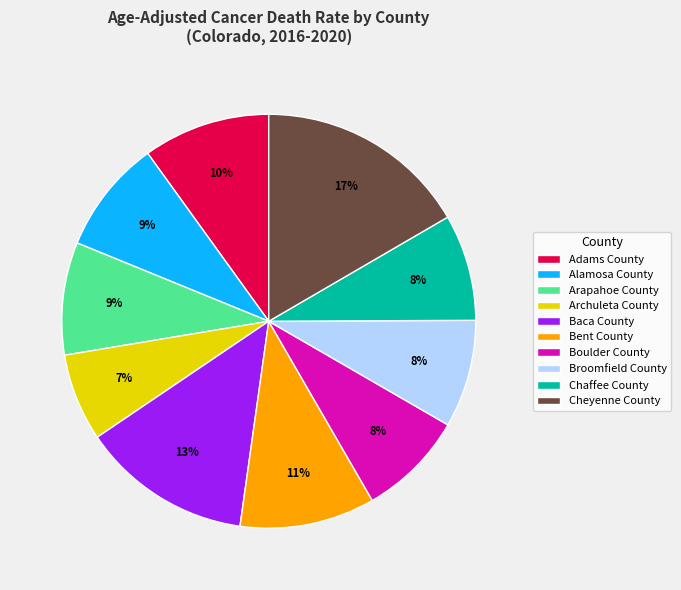

Between Chaffee County and Cheyenne County, which is larger?

Cheyenne County